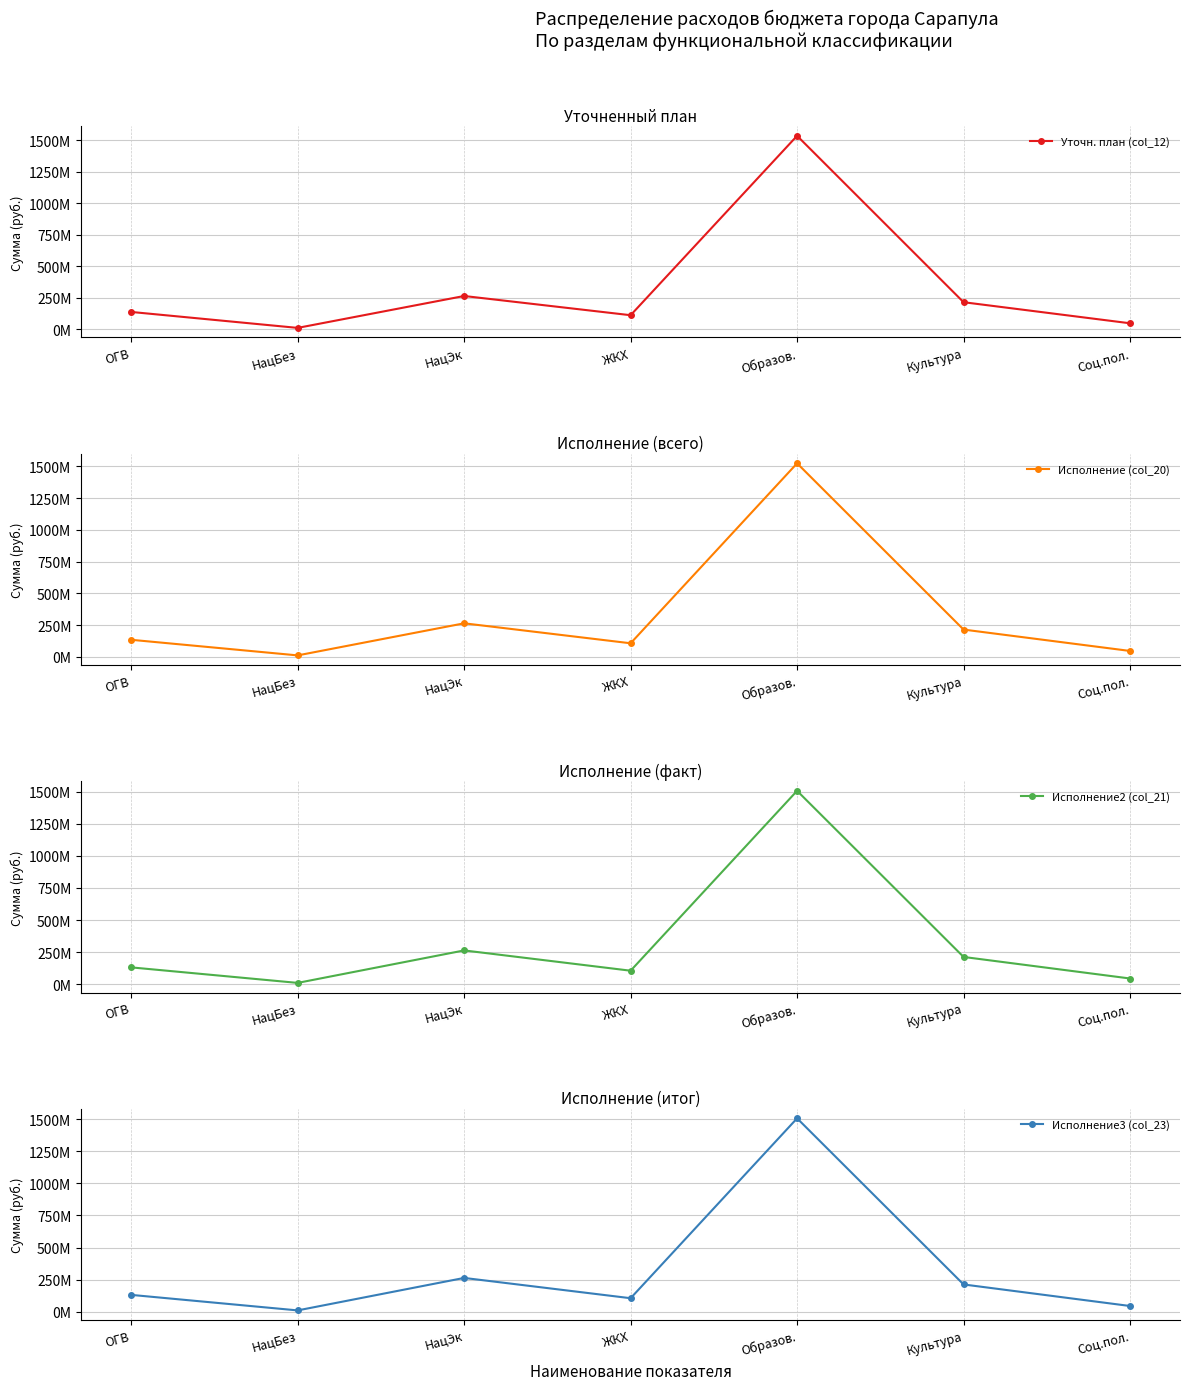

The value of Исполнение2 (col_21) at Соц.пол. is 76248594.6. True or false?

False